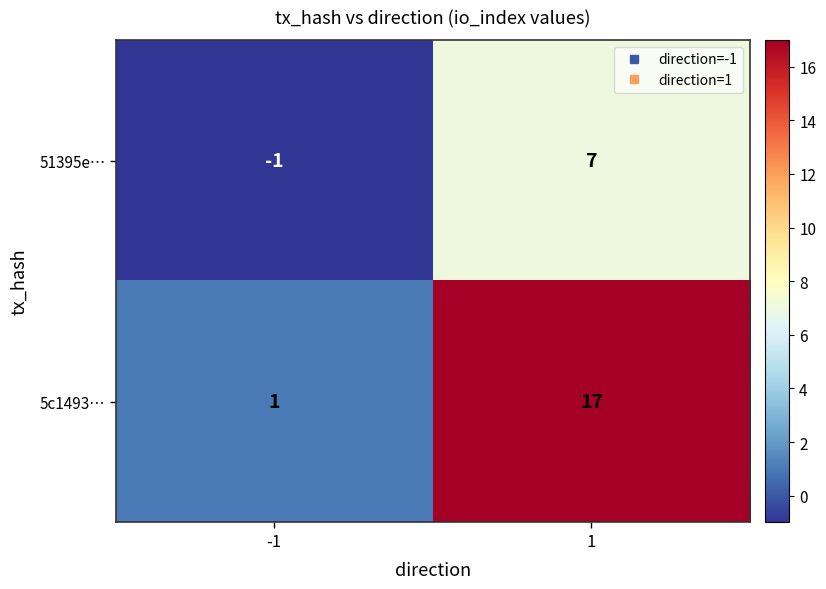

List the series in order of their overall mean, highest first.

5c1493…, 51395e…